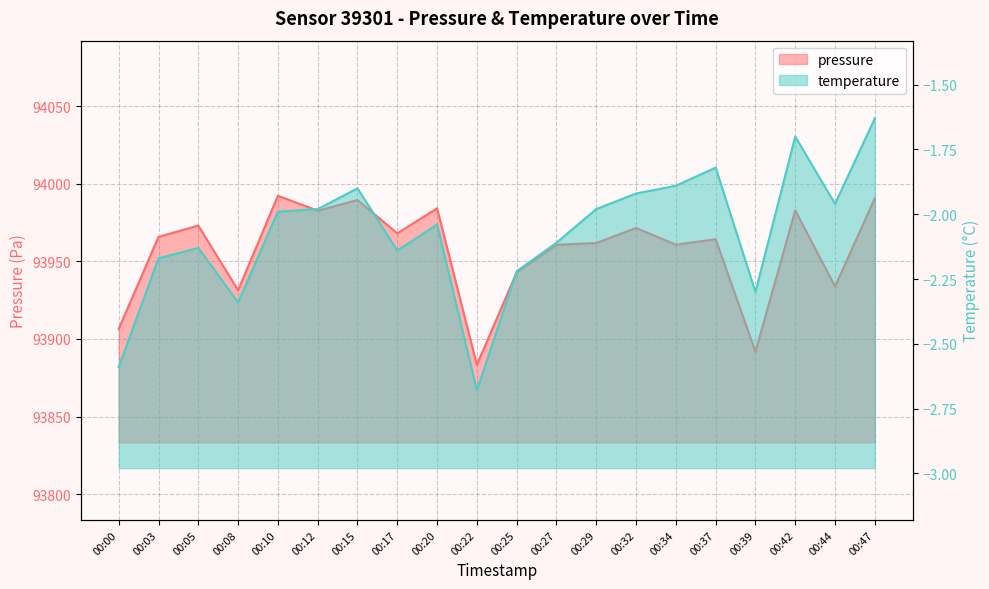

In pressure, how many points are lower than both neighbors (excluding endpoints)?

7